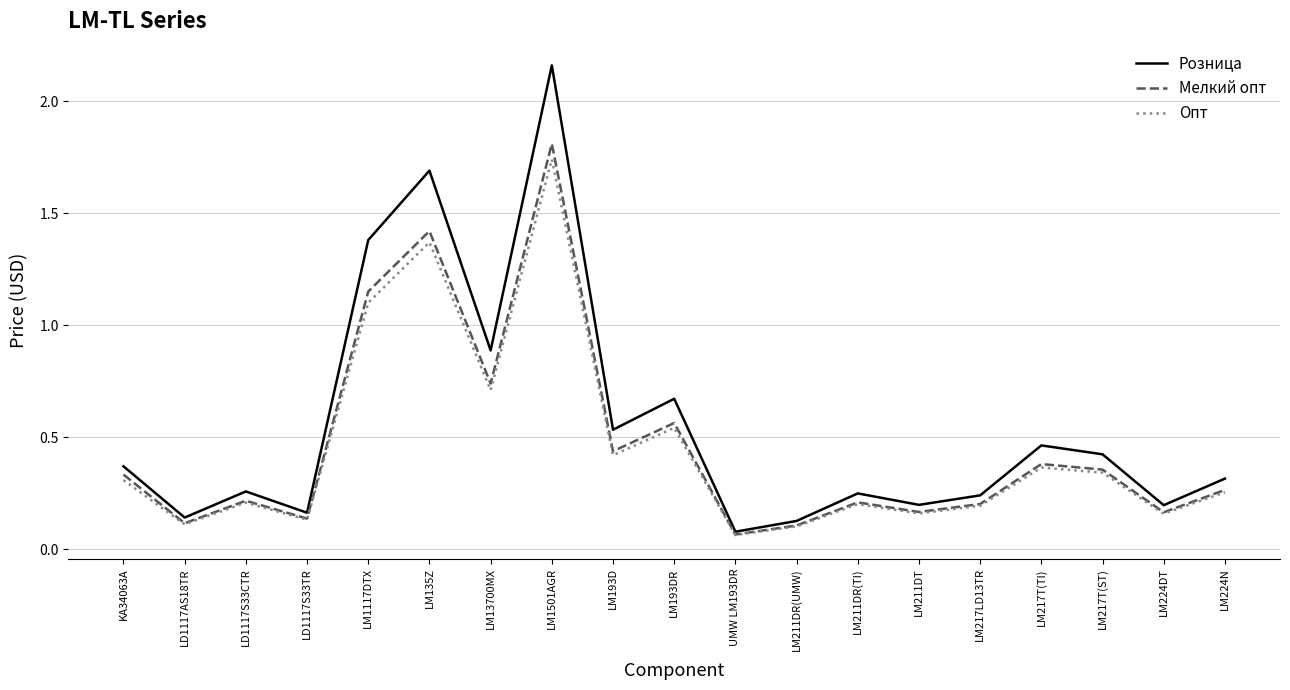

How many distinct data groups are displayed?

3